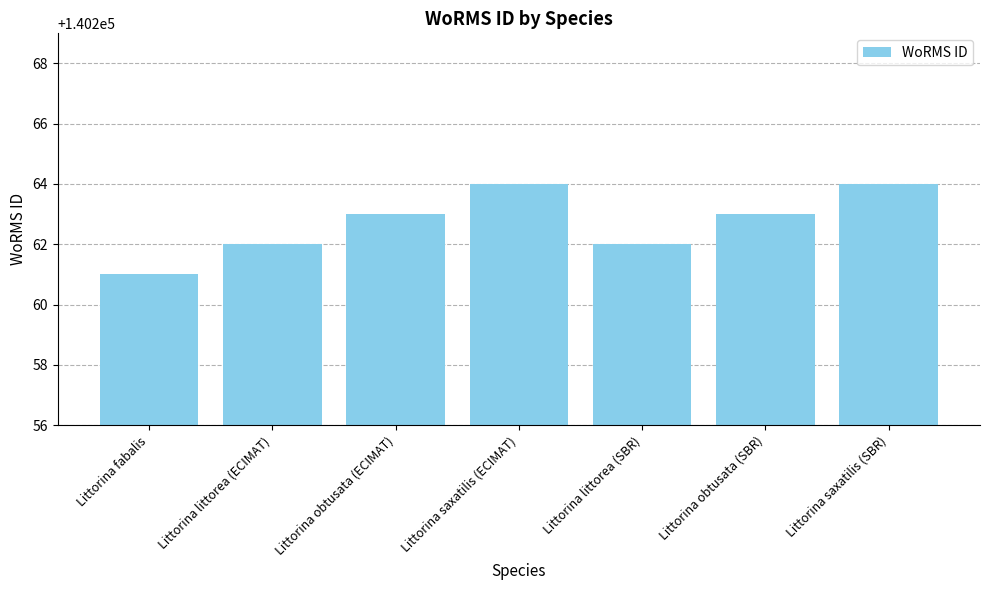

Count the values in the range 140262 to 140264.

6